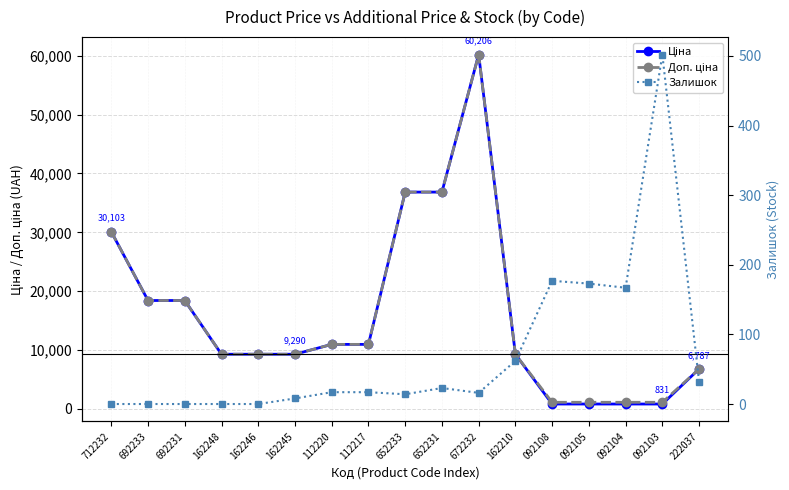

Is this an area chart (filled region under the line)?

No